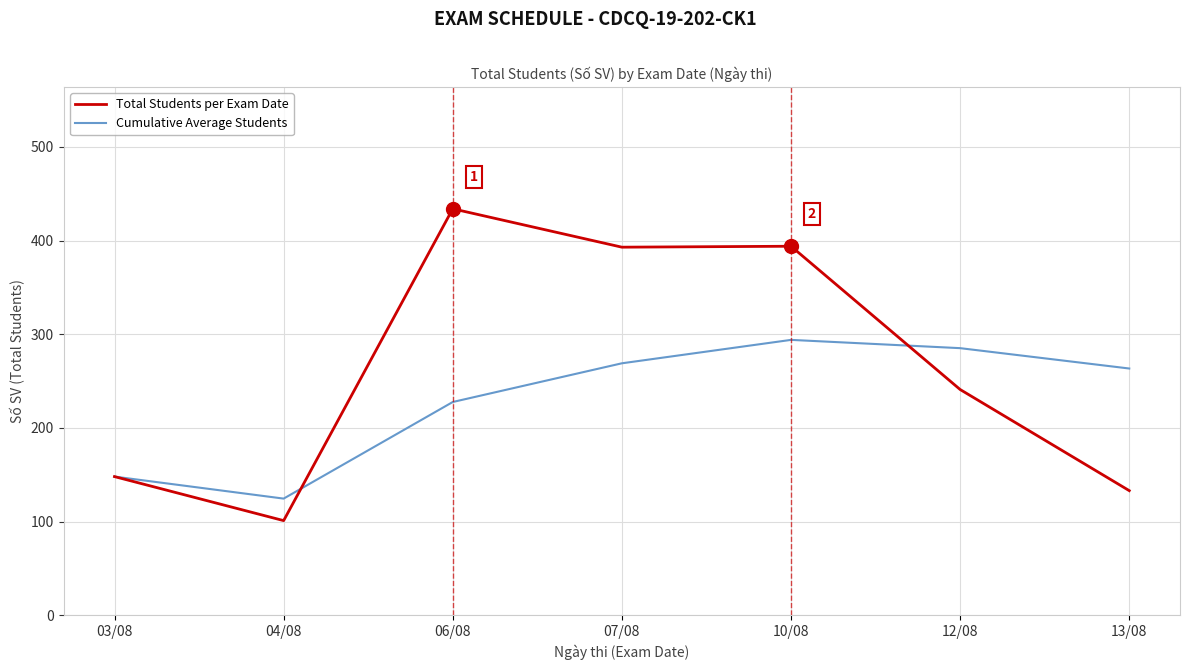

List the series in order of their peak value, lowest first.

Cumulative Average Students, Total Students per Exam Date